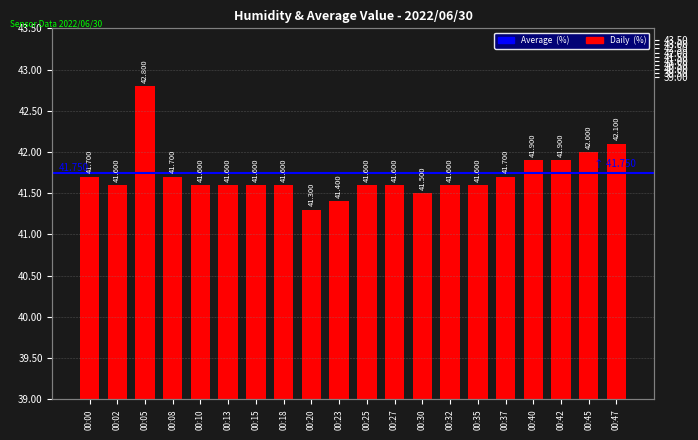

Rank the categories by value from highest to lowest.

00:05, 00:47, 00:45, 00:40, 00:42, 00:00, 00:08, 00:37, 00:02, 00:10, 00:13, 00:15, 00:18, 00:25, 00:27, 00:32, 00:35, 00:30, 00:23, 00:20